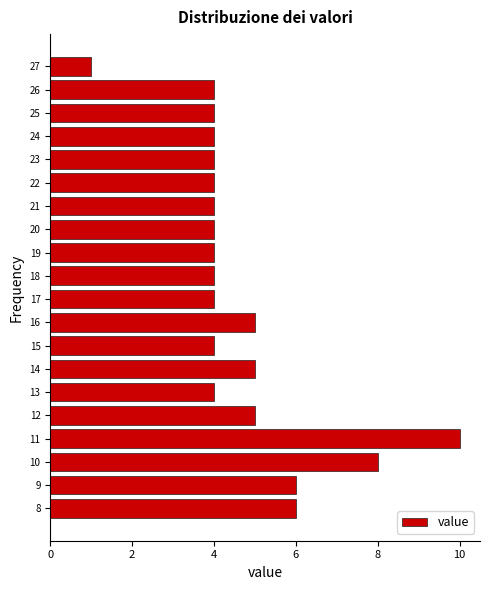

Reading bottom to top, list all the values displayed in this chart.

8=6	9=6	10=8	11=10	12=5	13=4	14=5	15=4	16=5	17=4	18=4	19=4	20=4	21=4	22=4	23=4	24=4	25=4	26=4	27=1